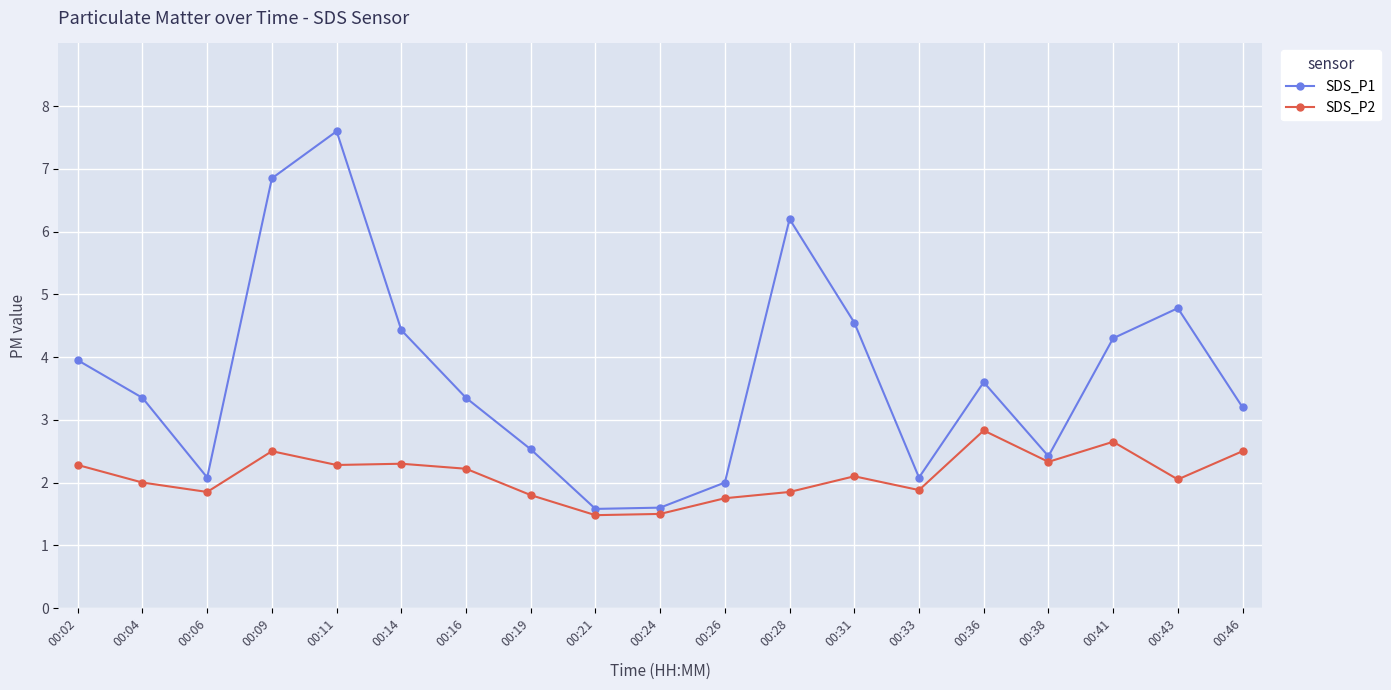

At which category is the sum across all series the highest?

00:11